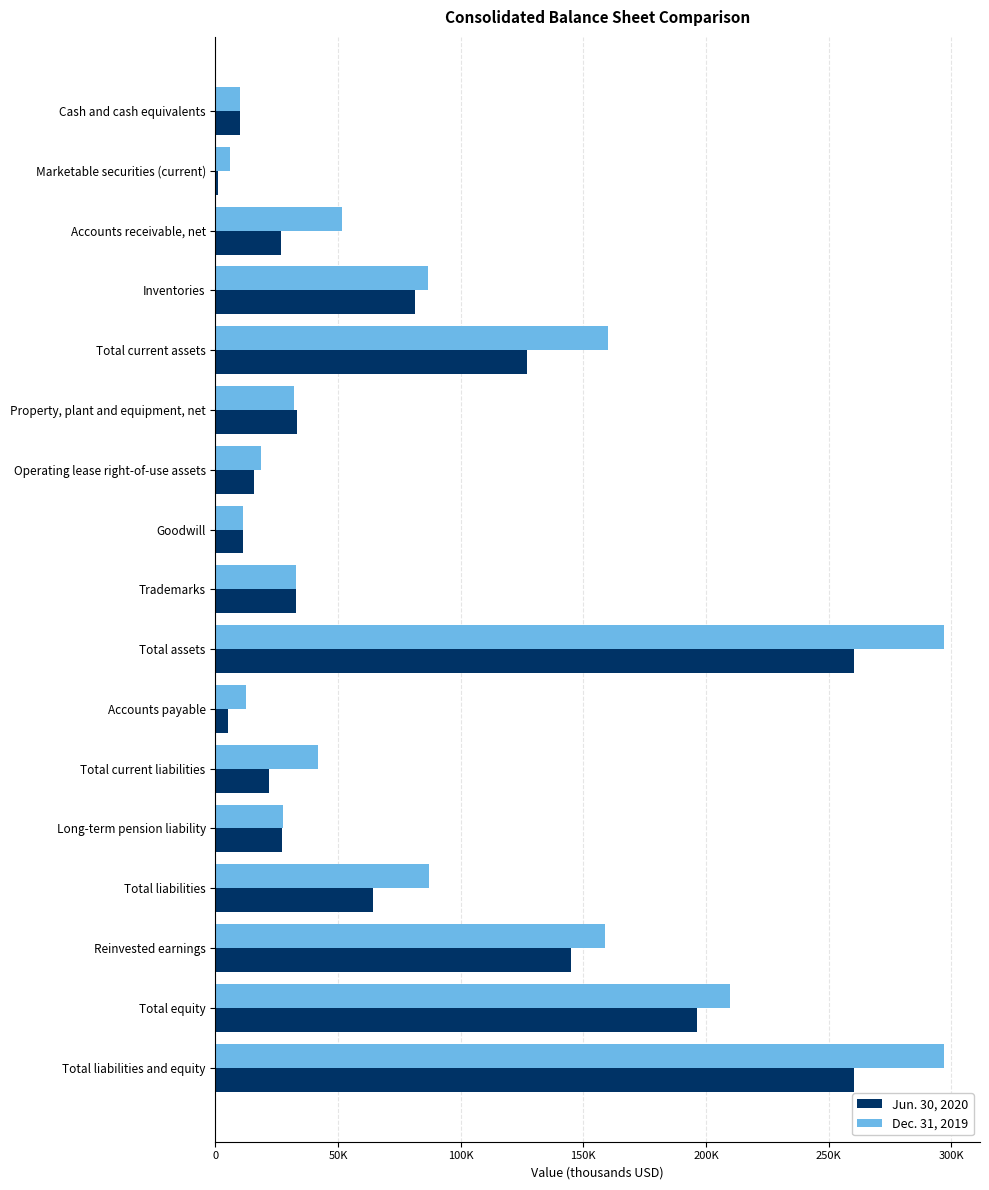

At how many categories does at least one series exceed 174447?

3